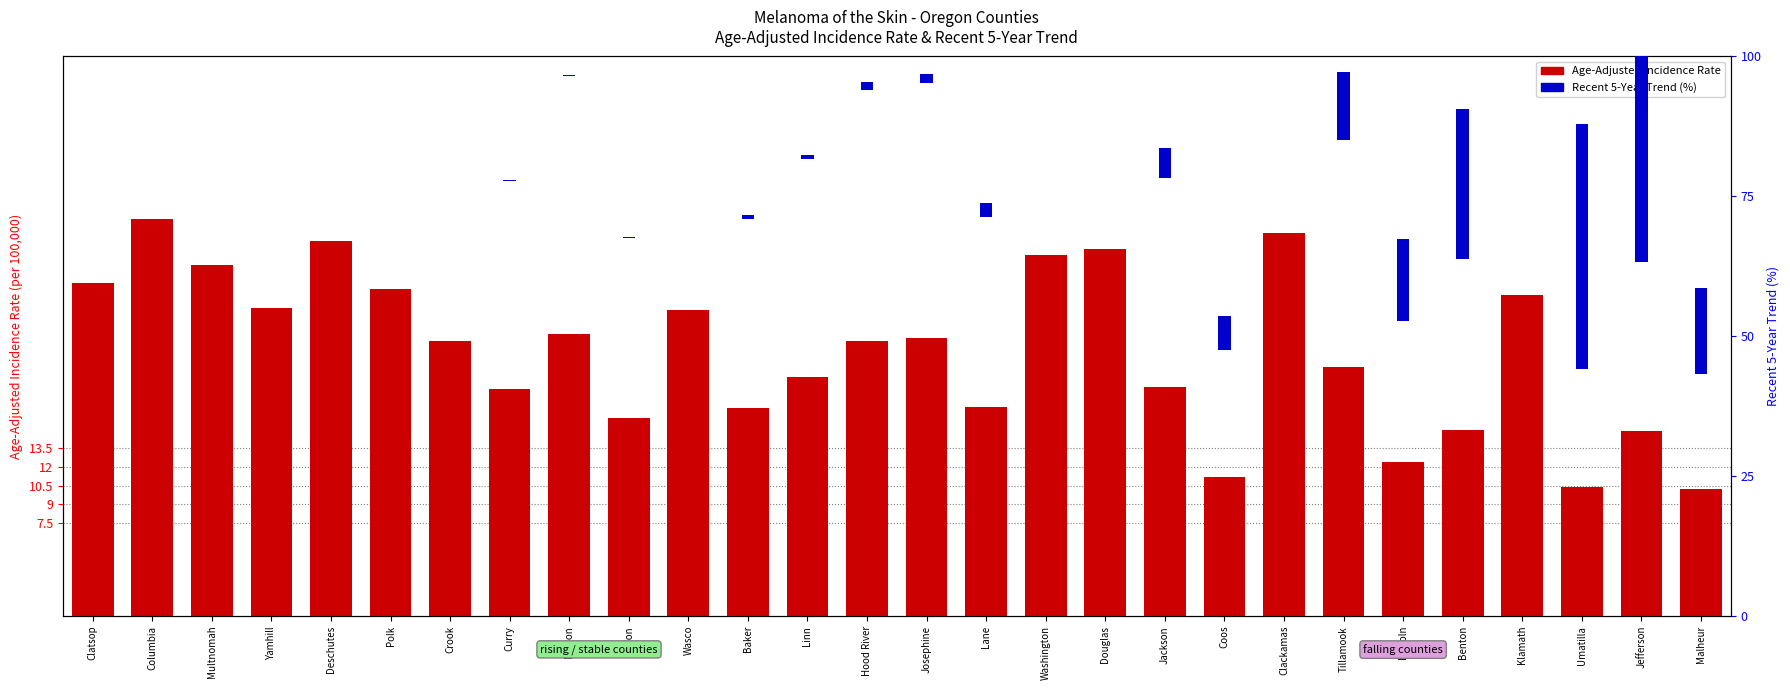

Is it true that Age-Adjusted Incidence Rate equals 15.9 at Union?

True